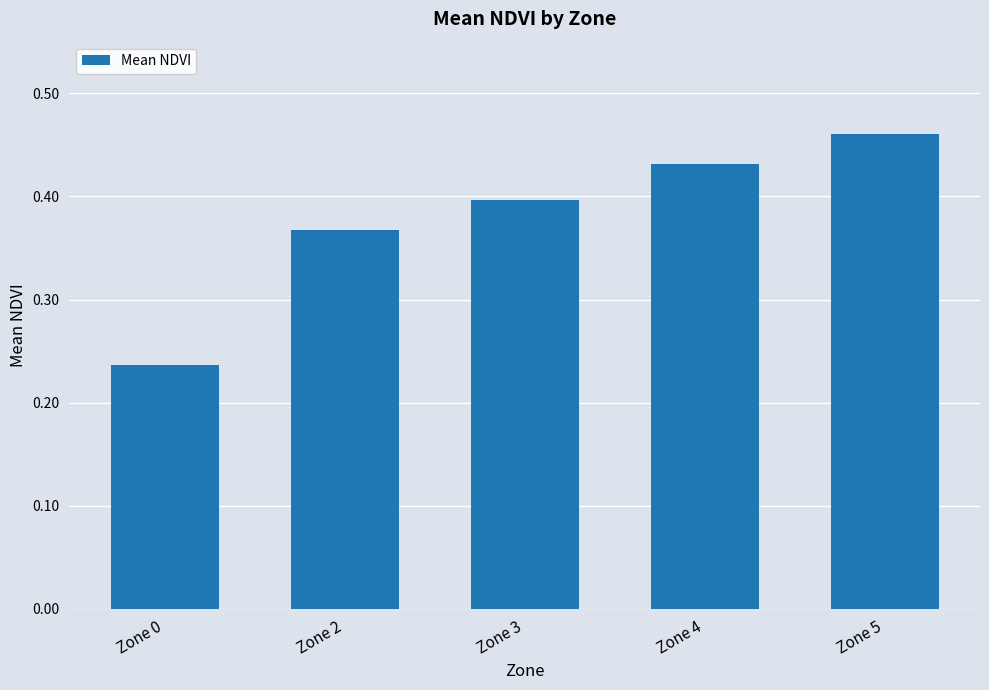

How many bars are there in total?

5